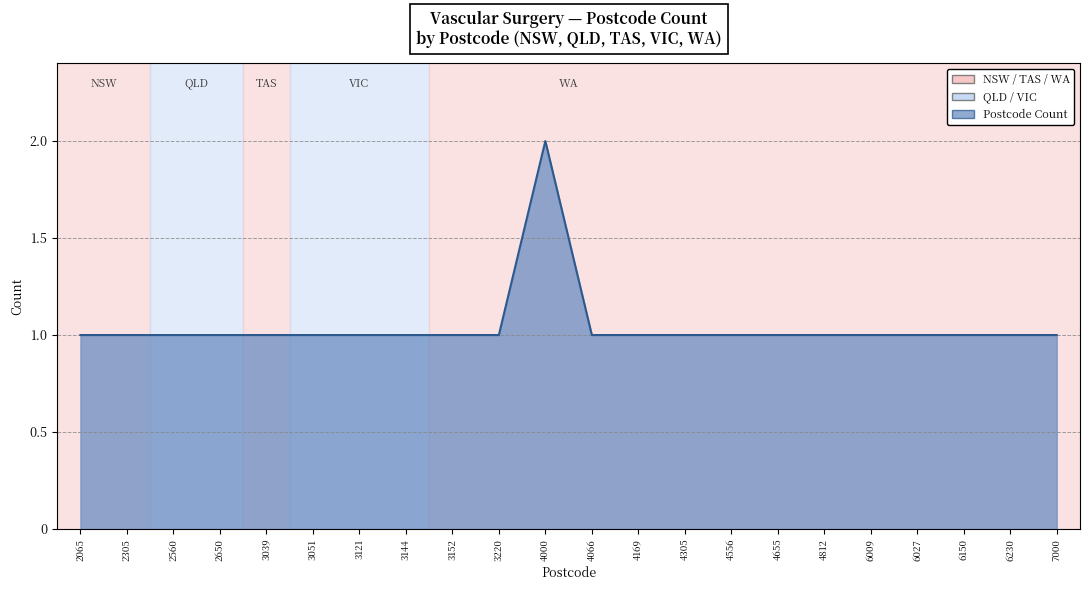

Rank the categories by value from lowest to highest.

2065, 2305, 2560, 2650, 3039, 3051, 3121, 3144, 3152, 3220, 4066, 4169, 4305, 4556, 4655, 4812, 6009, 6027, 6150, 6230, 7000, 4000